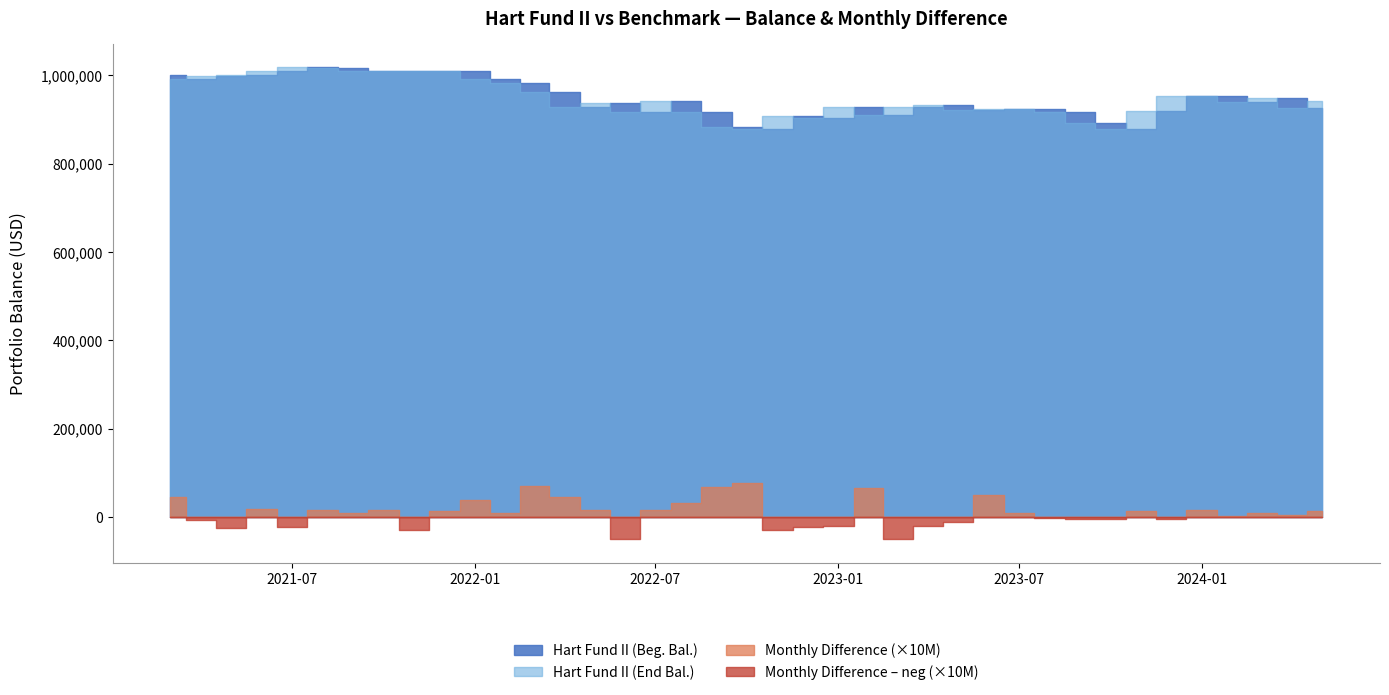

True or false: Monthly Difference has a value of 0.0 at 2021-08.

False